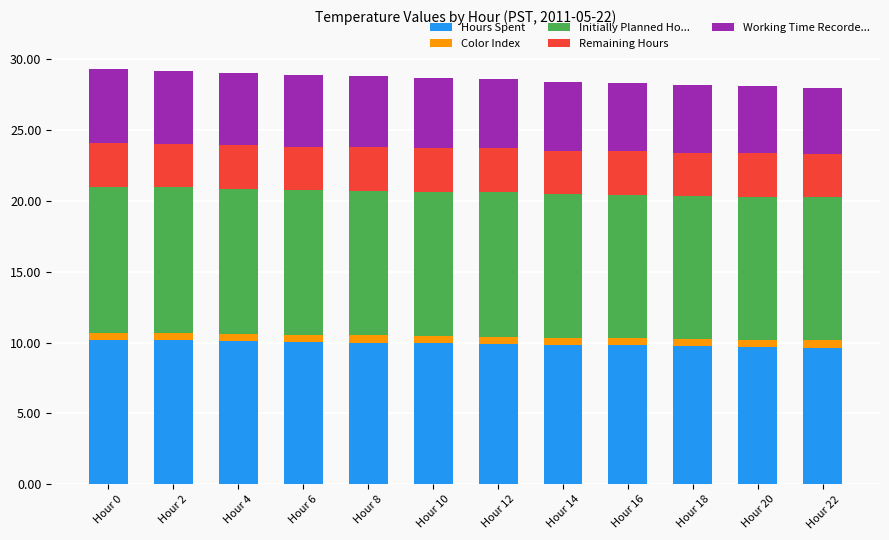

The Hours Spent series shows 3.0 at Hour 2. True or false?

False